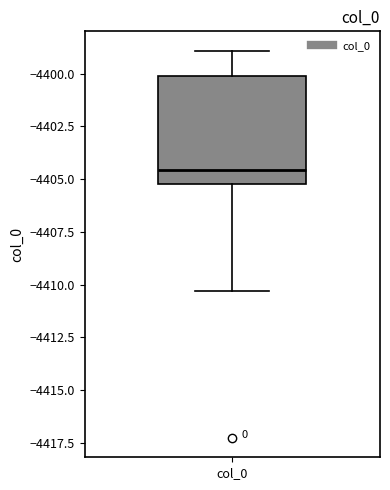

Where does the upper whisker of the box for col_0 end on the y-axis? The values are not printed on the chart, so give them approximately, as read against the axis.

-4399.0